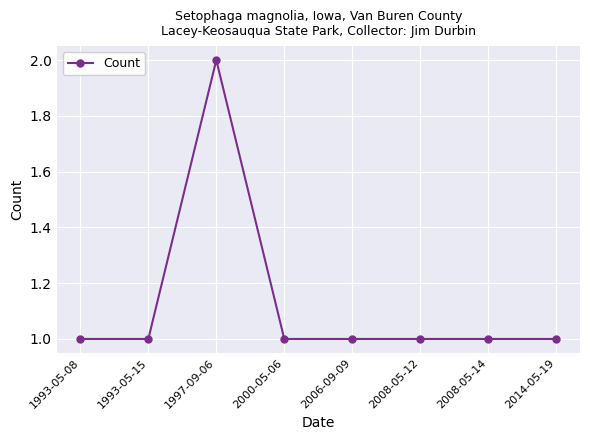

Reading left to right, extract all data points from this chart.

1	1	2	1	1	1	1	1